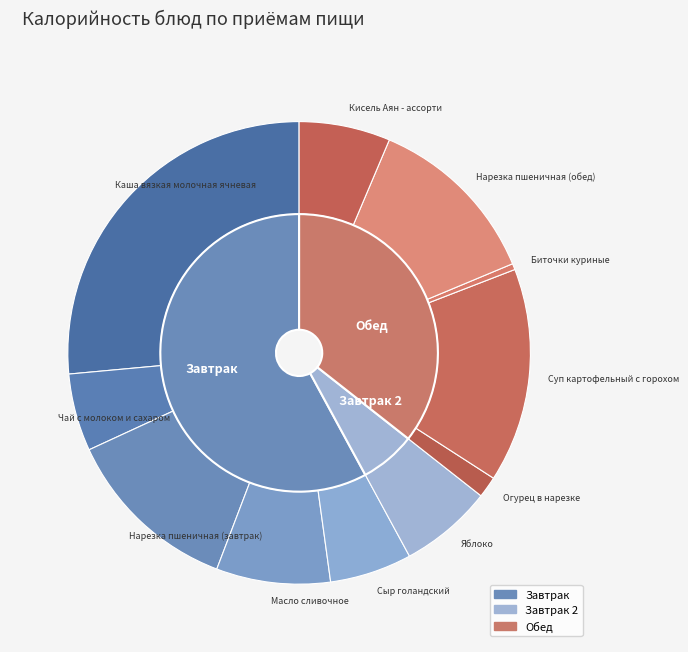

Count the number of slices in the pie.

11